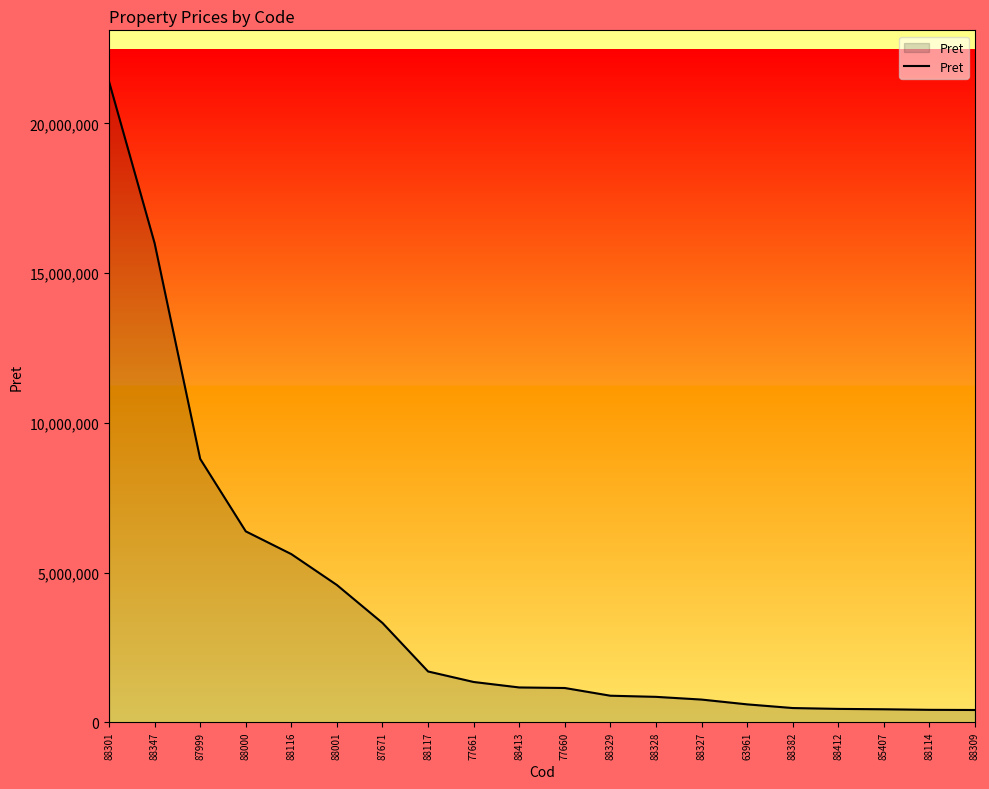

What is the average value?

3834282.4